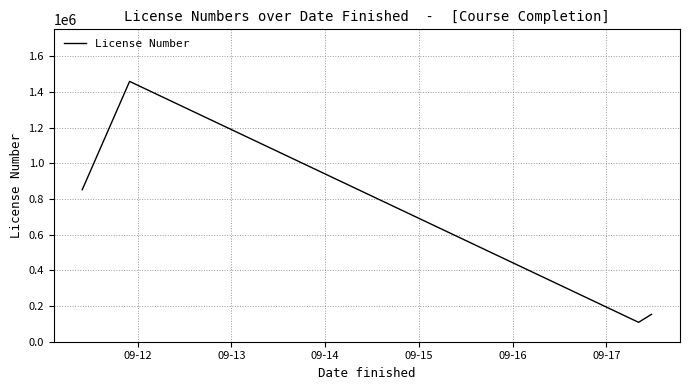

Reading left to right, list all the values displayed in this chart.

851856	1458824	108790	153504